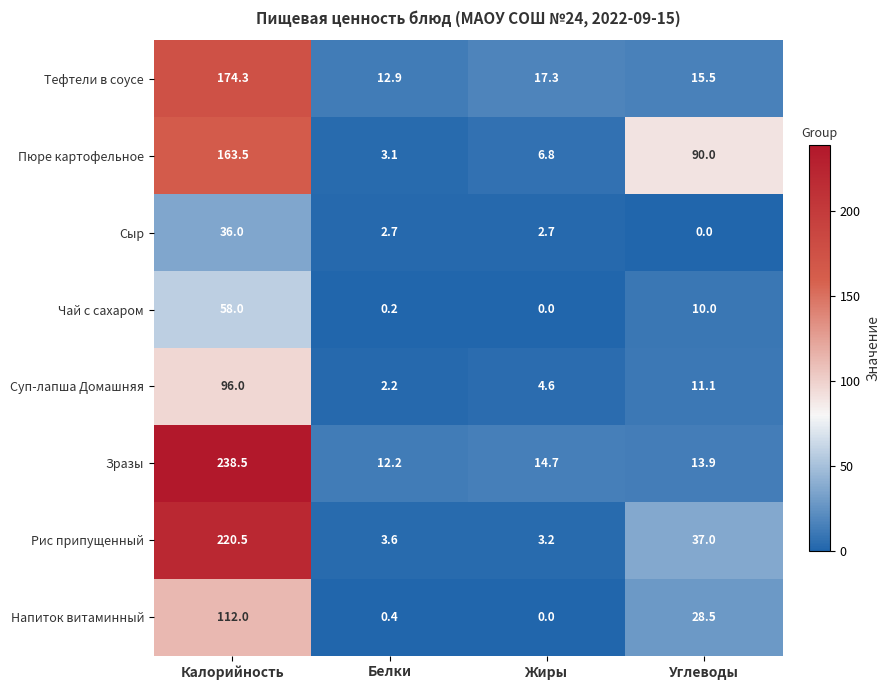

Rank the series at Калорийность from lowest to highest value.

Сыр, Чай с сахаром, Суп-лапша Домашняя, Напиток витаминный, Пюре картофельное, Тефтели в соусе, Рис припущенный, Зразы